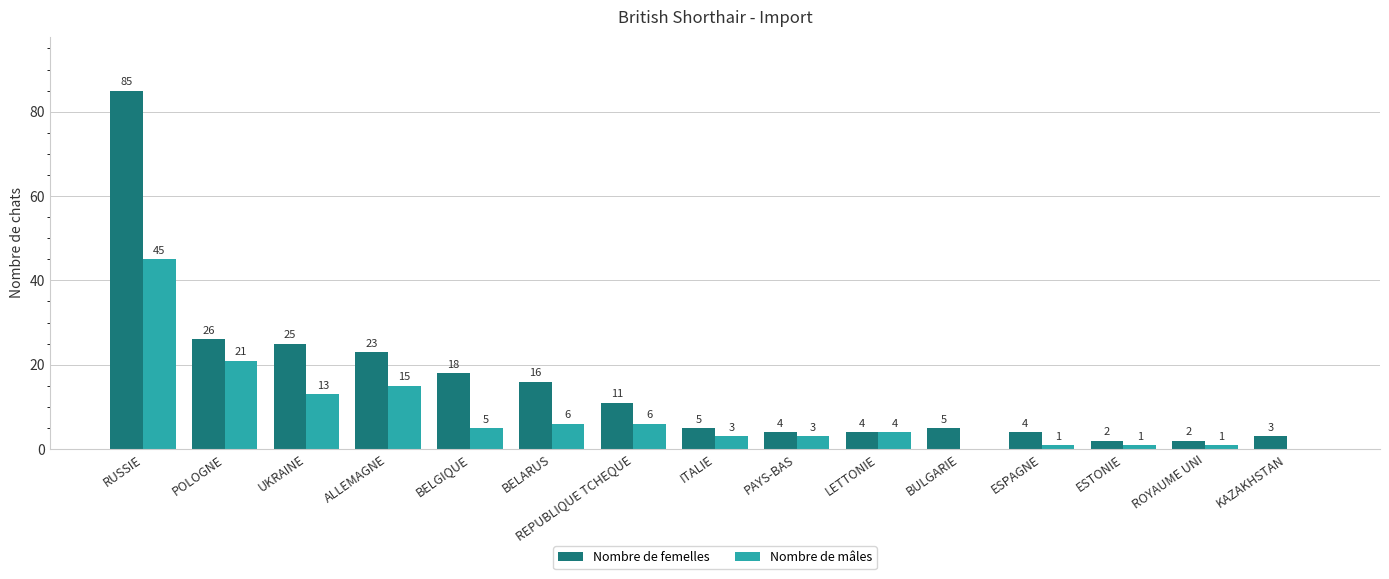

Between POLOGNE and BELGIQUE, which series saw the biggest shift?

Nombre de mâles